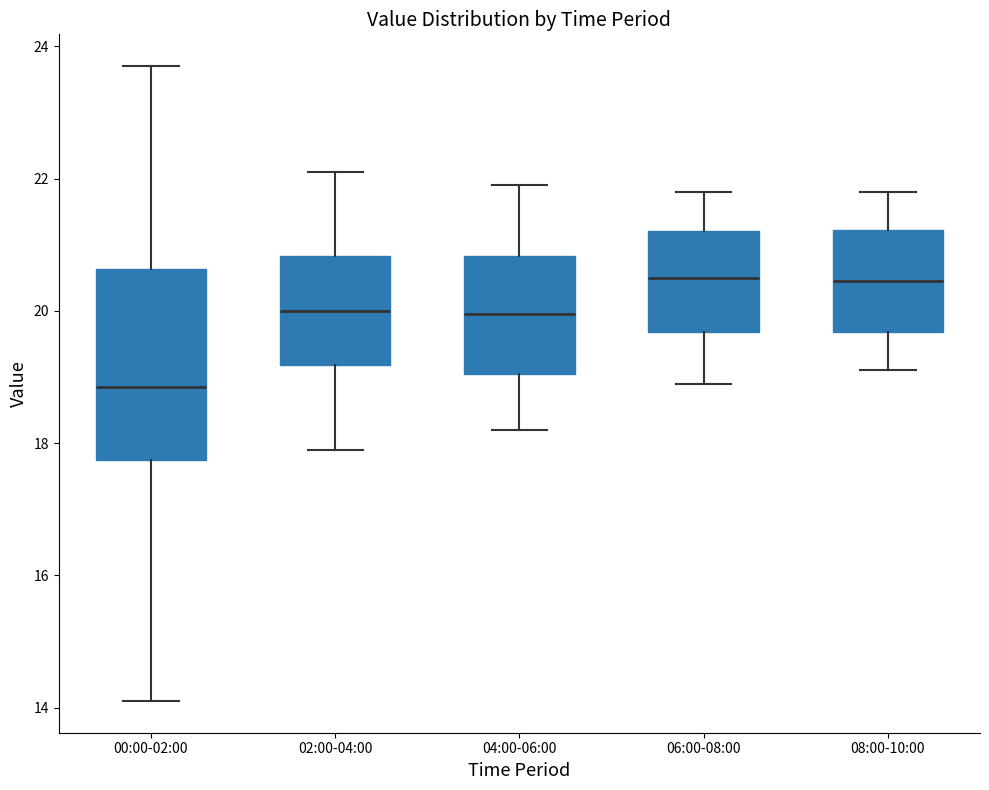

Comparing the boxes themselves (not the whiskers), which one is the tallest?

00:00-02:00